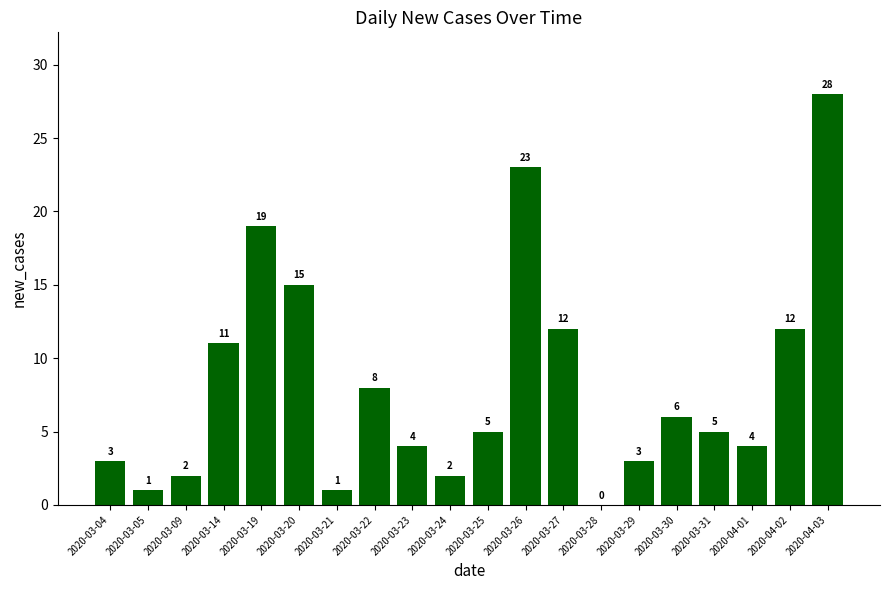

What is the change in value from 2020-03-04 to 2020-04-03?

+25